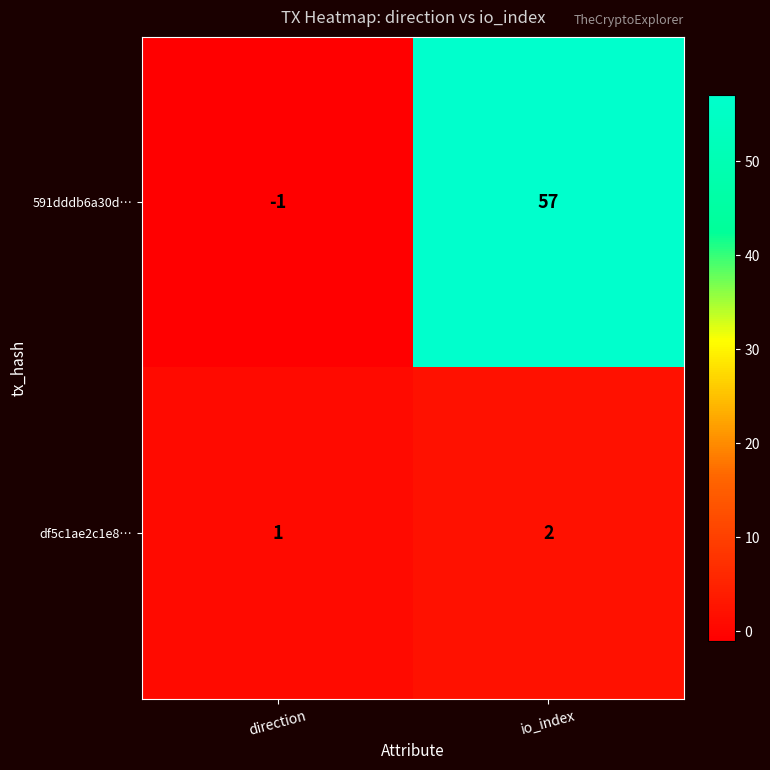

Reading left to right, transcribe all the data shown in this chart.

591dddb6a30d…: direction=-1	io_index=57
df5c1ae2c1e8…: direction=1	io_index=2